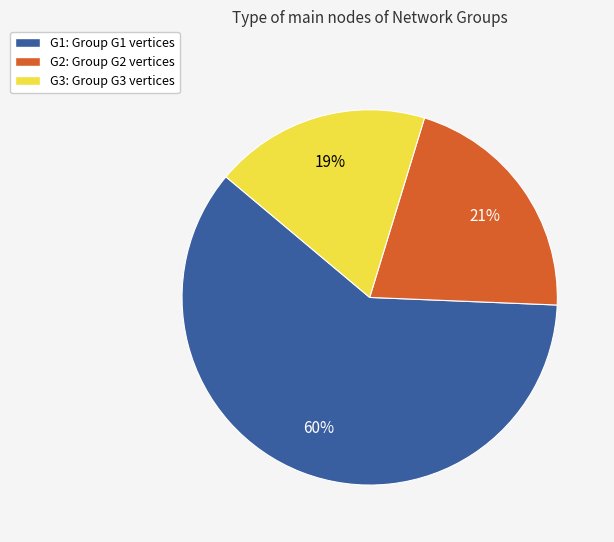

Rank the categories by value from highest to lowest.

G1, G2, G3